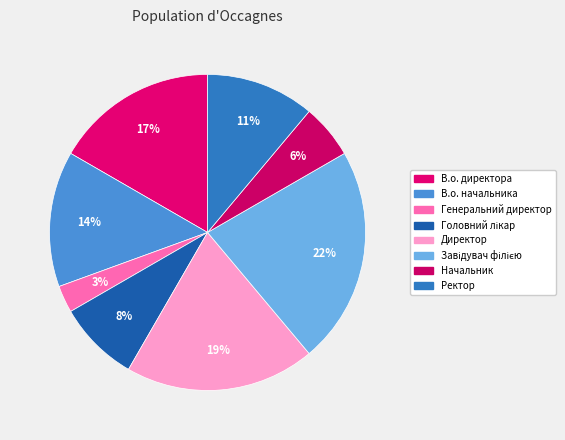

Is there any slice that represents more than half of the pie?

No